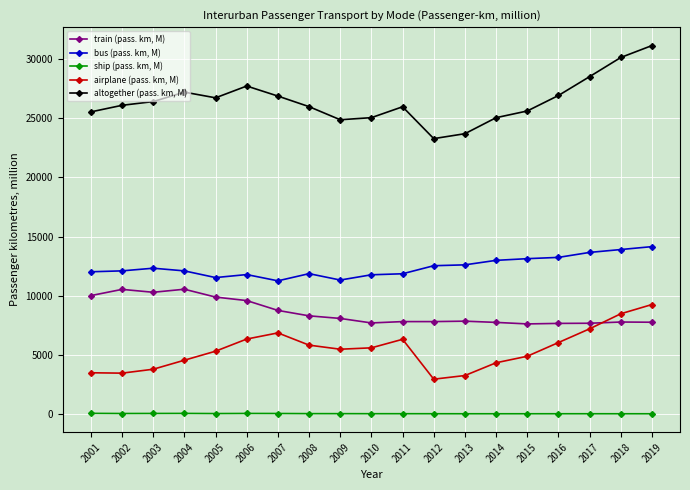

How many lines are shown in the chart?

5